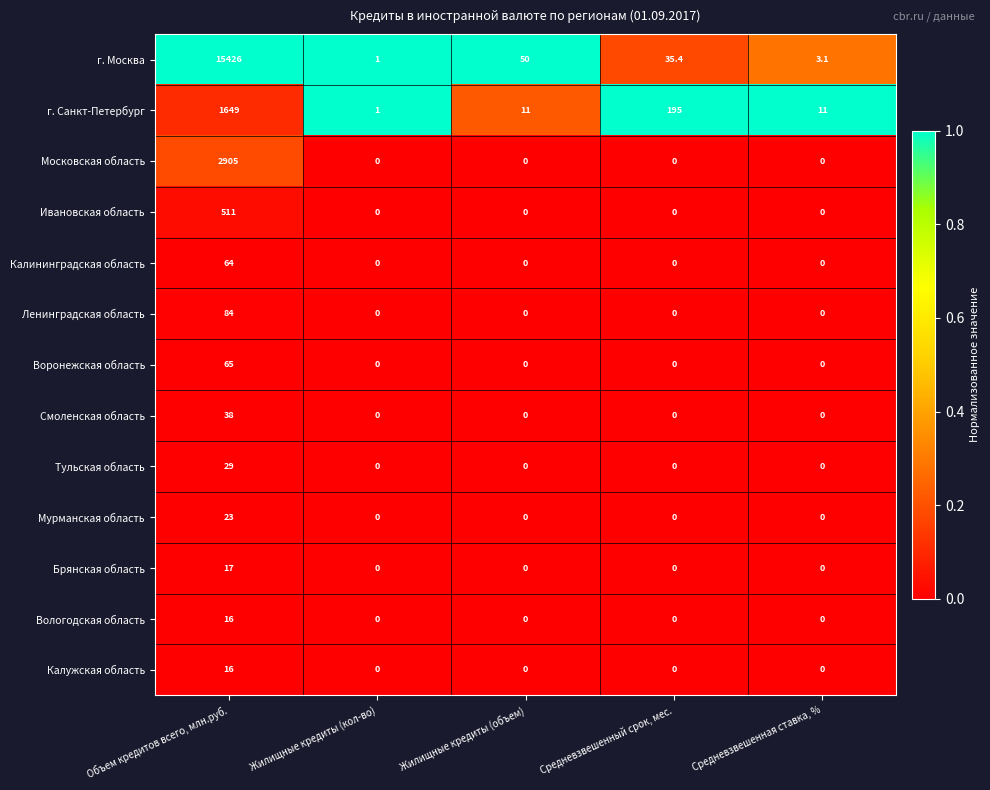

How many data points does each series have?

5